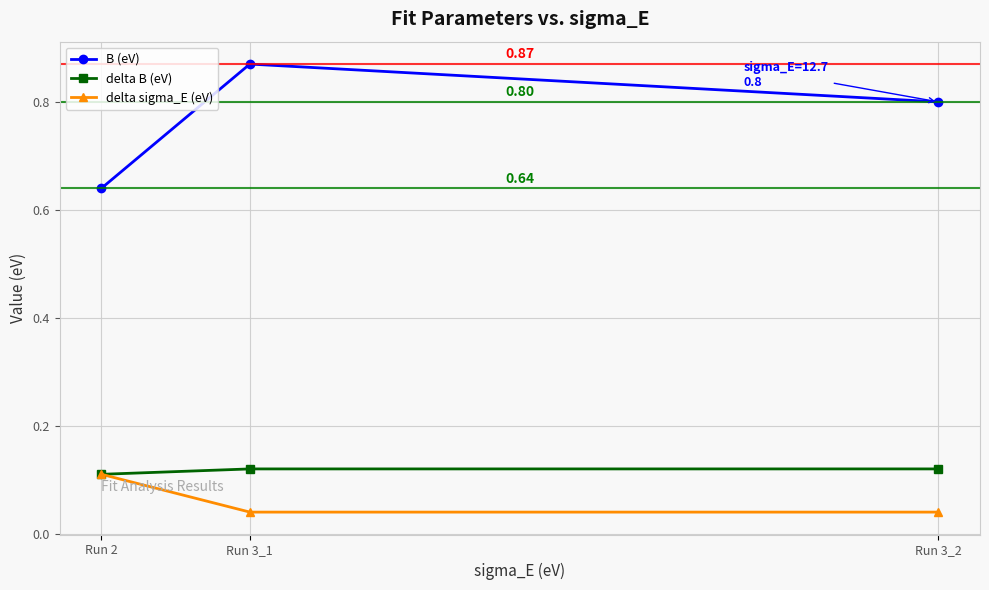

How many lines are shown in the chart?

3